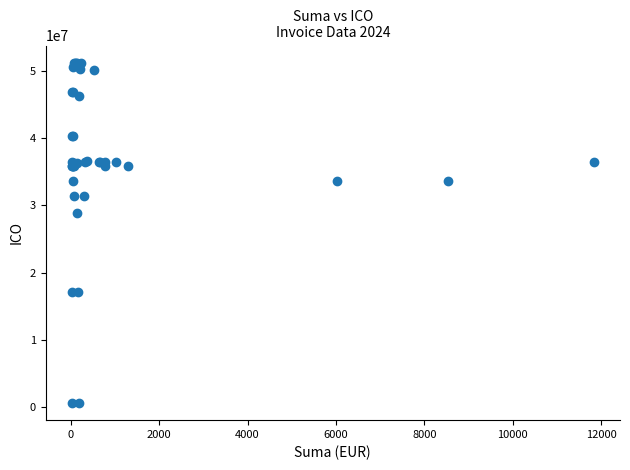

What Y value in the scatter plot is closest to 25904828?

28876431